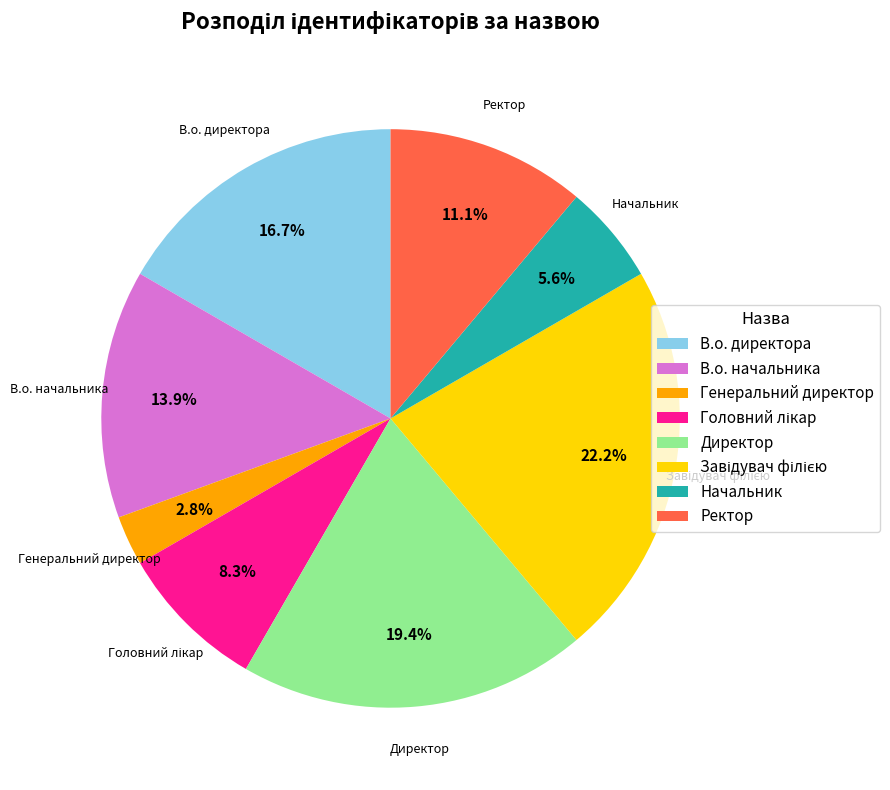

To the nearest percent, what portion does Ректор represent?

11%